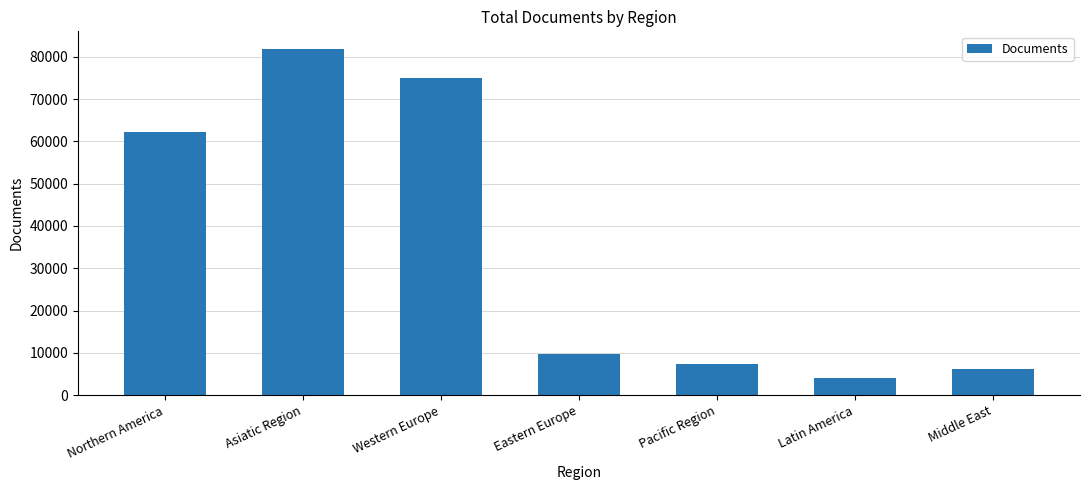

What position from the right is Western Europe?

5